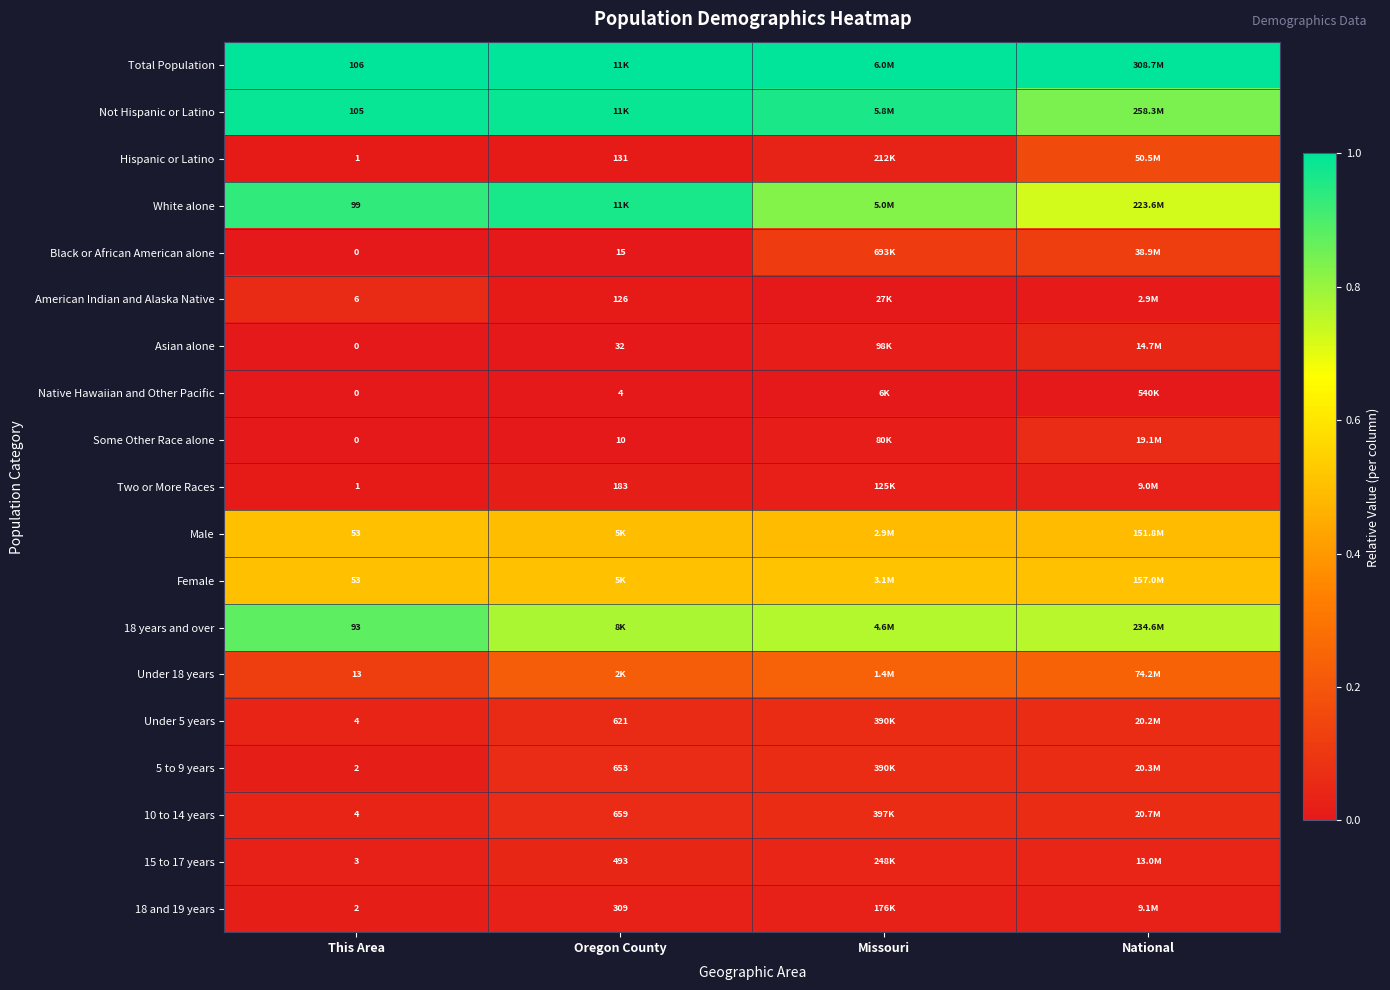

Is the value of Female at This Area greater than the value of 15 to 17 years at Oregon County?

No